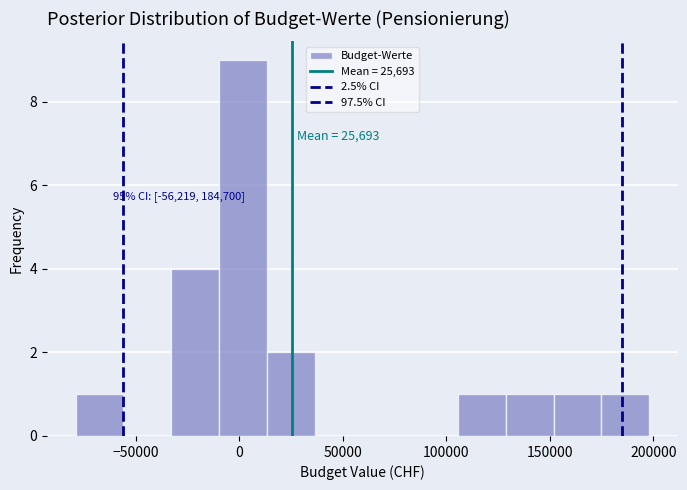

Over which range of the x-axis is the bar tallest?

-10000 to 15000